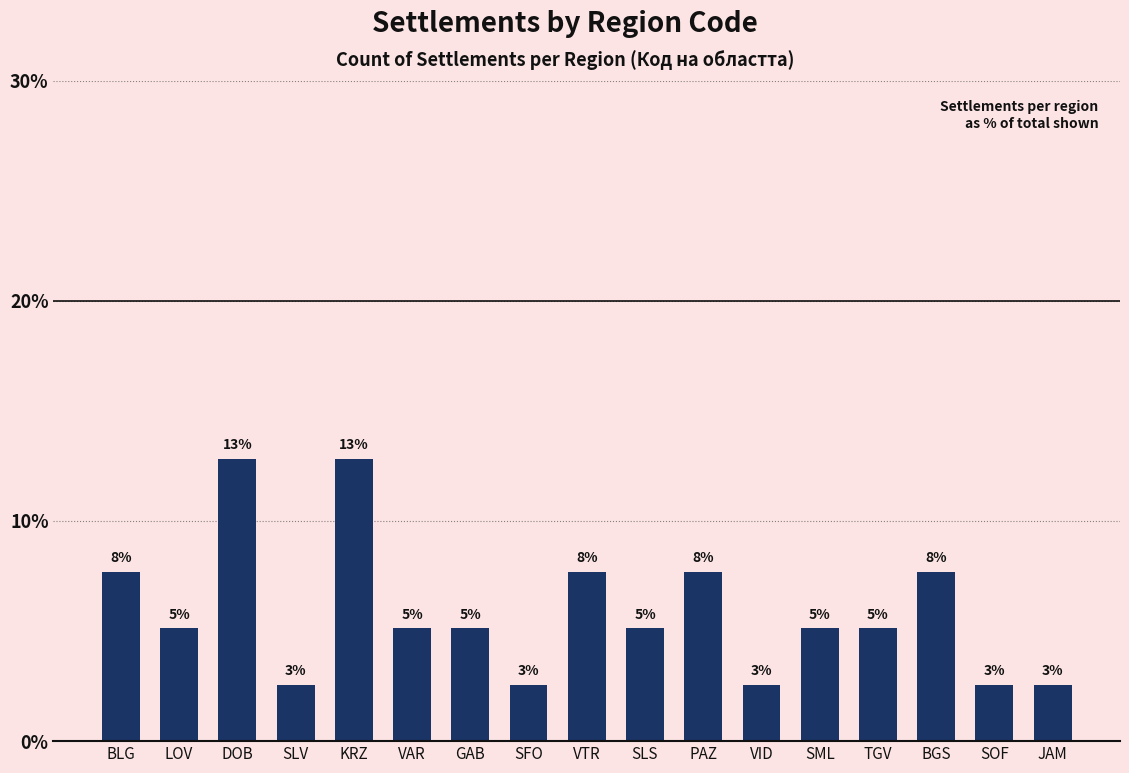

How many bars are there in total?

17